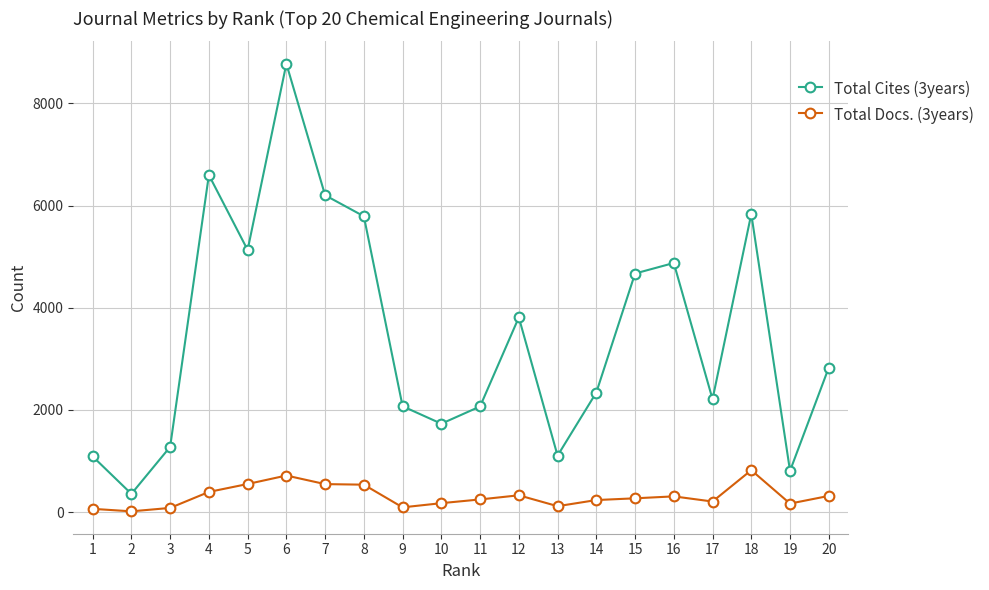

The value of Total Docs. (3years) at 17 is 206. True or false?

True